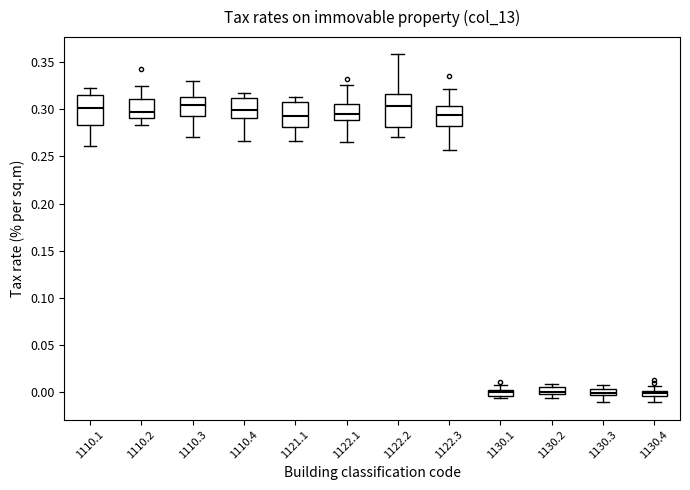

Where does the upper whisker of the box at x = 1121.1 end on the y-axis? The values are not printed on the chart, so give them approximately, as read against the axis.

0.315